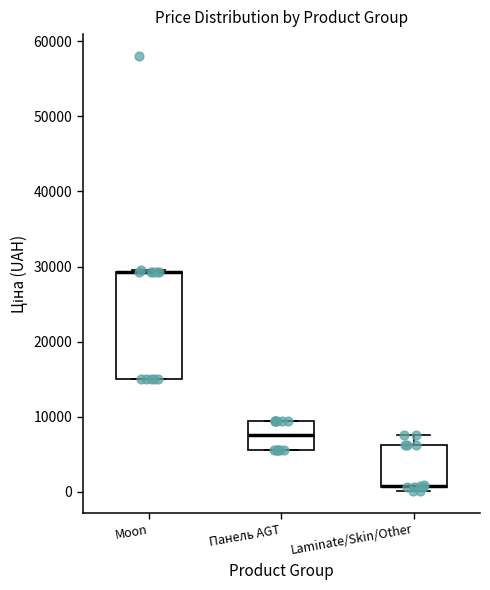

Which box is the tallest, from its lower edge to its upper edge?

Moon